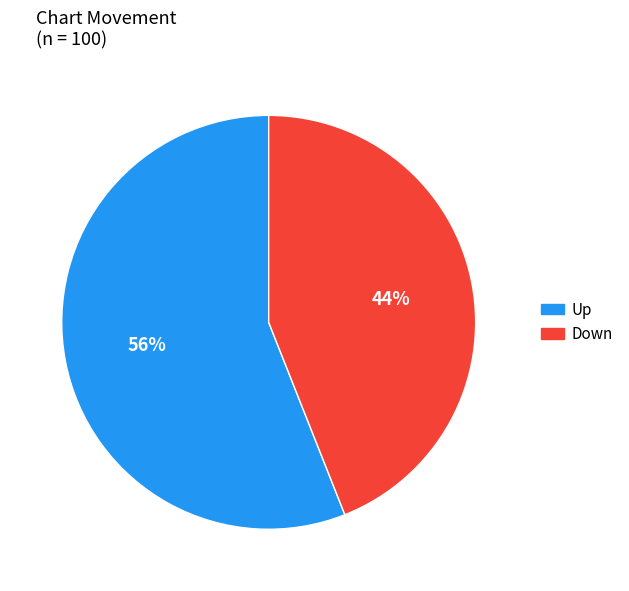

To the nearest percent, what is the difference between the largest and smallest slice percentages?

12%